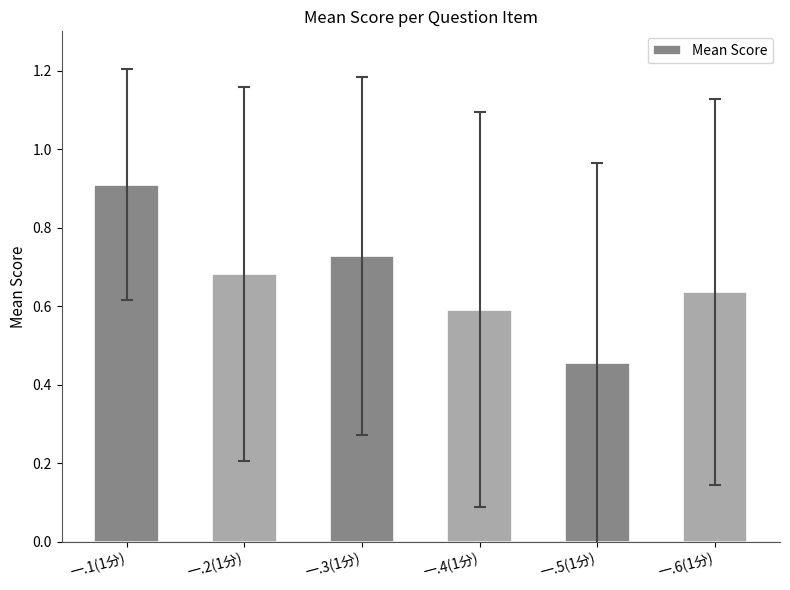

Are the bars horizontal?

No